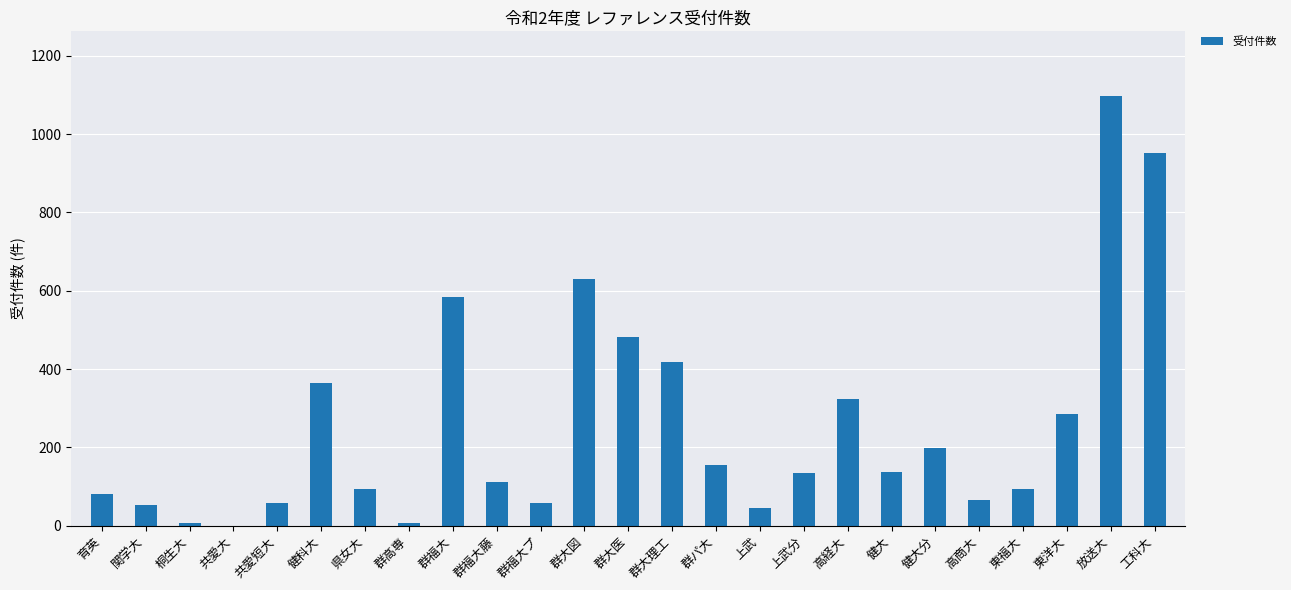

Which has a higher value, 群福大プ or 群大医?

群大医